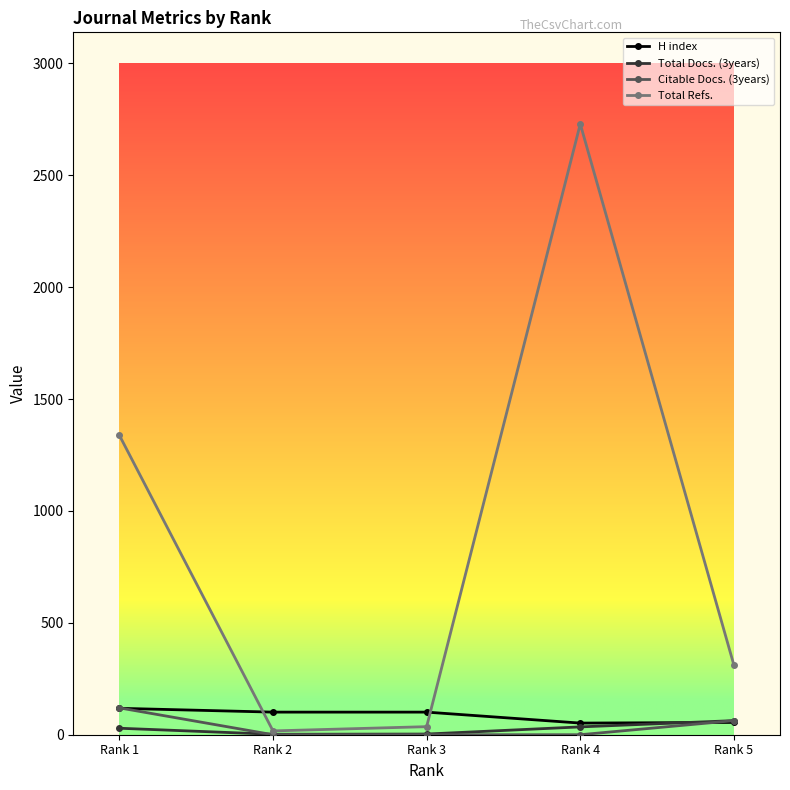

Which series changed the most between Rank 2 and Rank 5?

Total Refs.